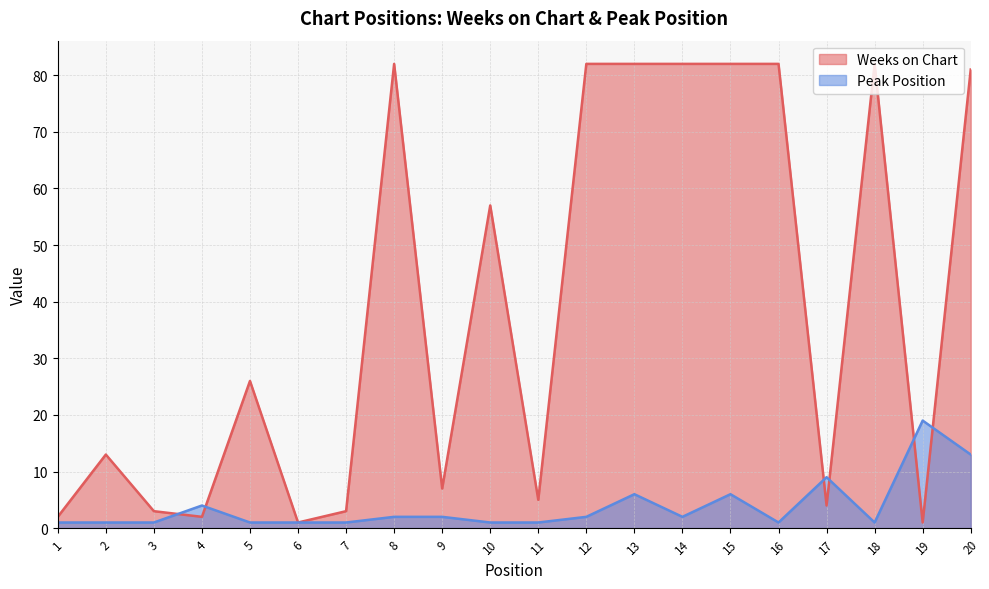

Rank the series by their maximum value, from highest to lowest.

Weeks on Chart, Peak Position